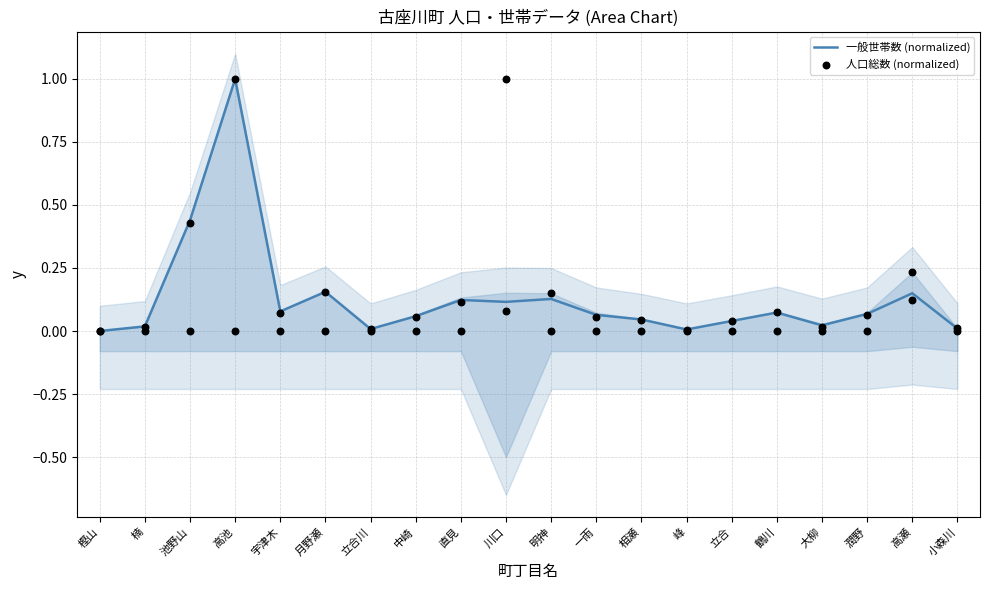

What are all the series names shown in the legend?

一般世帯数 (normalized), 人口総数 (normalized)